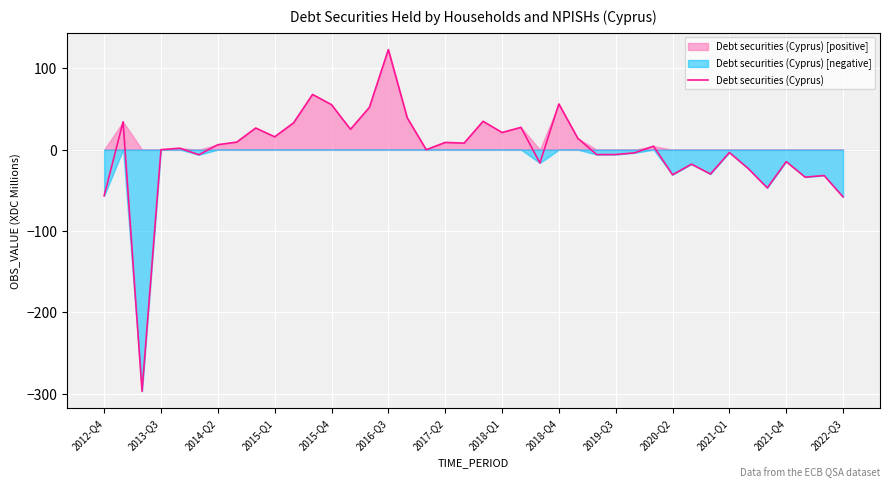

What is the minimum value shown in the chart?

-297.0